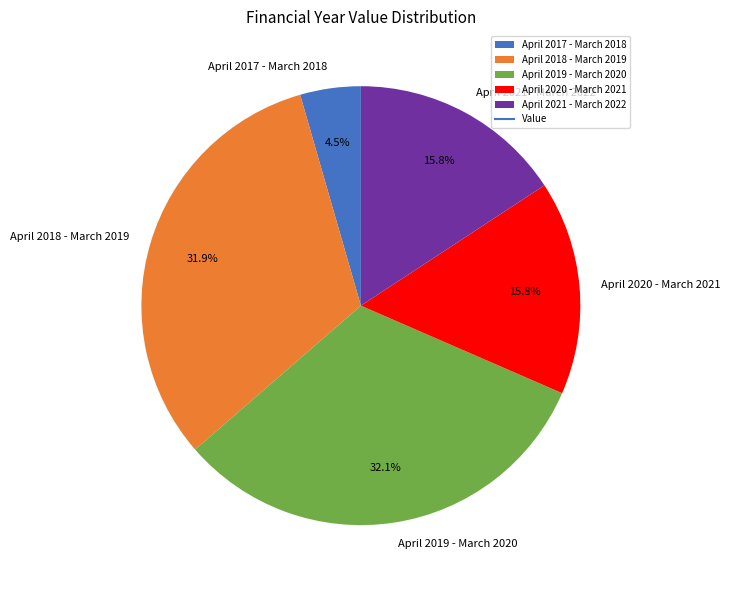

To the nearest percent, what is the difference between the largest and smallest slice percentages?

28%